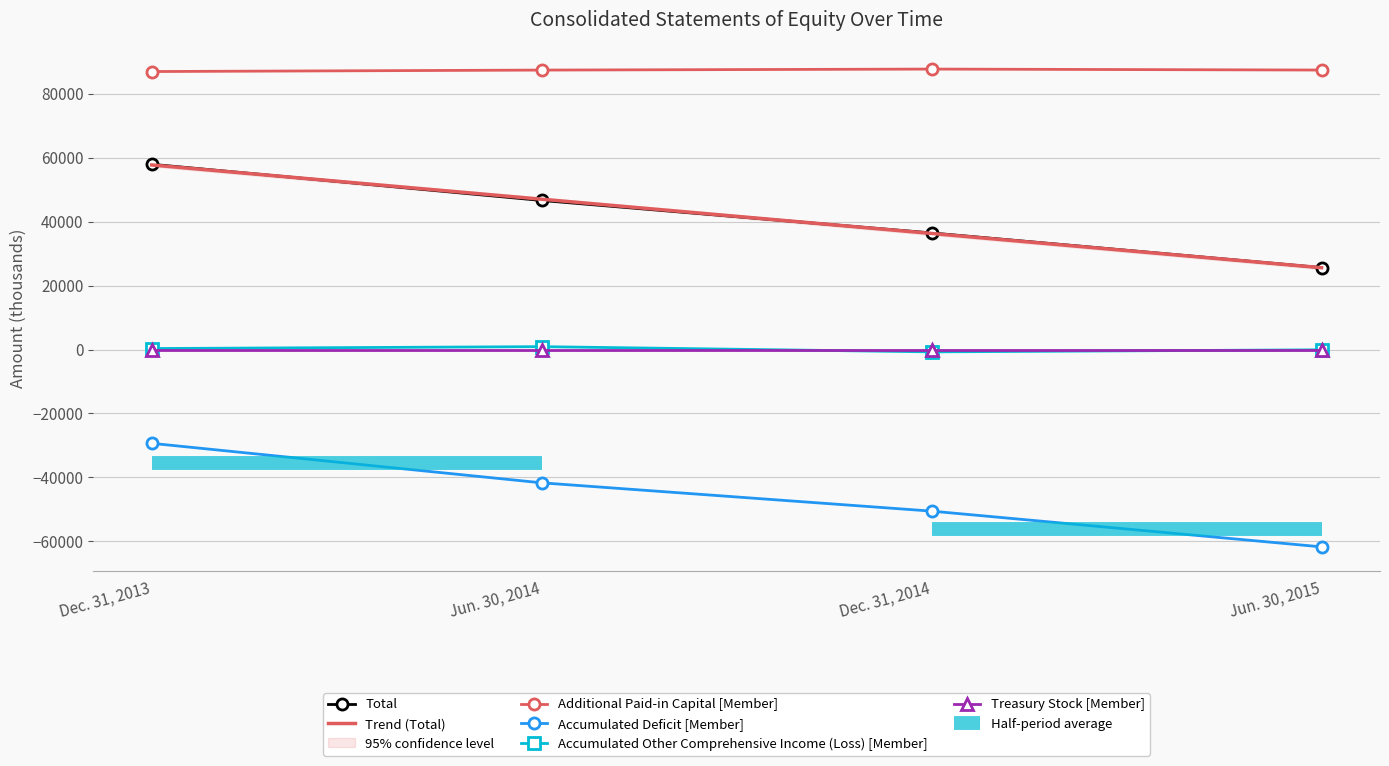

What is the label of the 4th point from the left?

Jun. 30, 2015